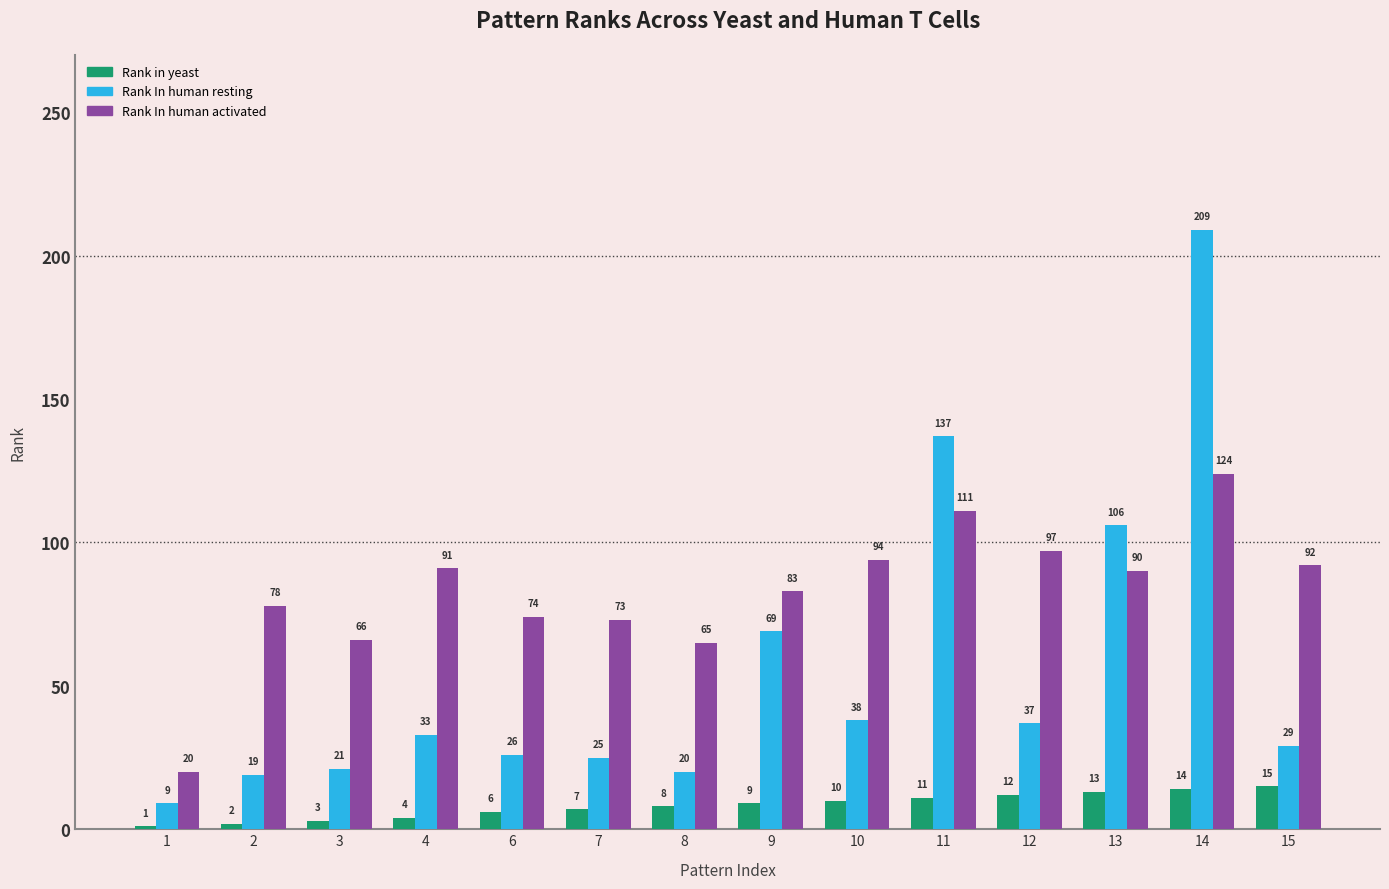

True or false: Rank In human activated has a value of 26 at 8.

False